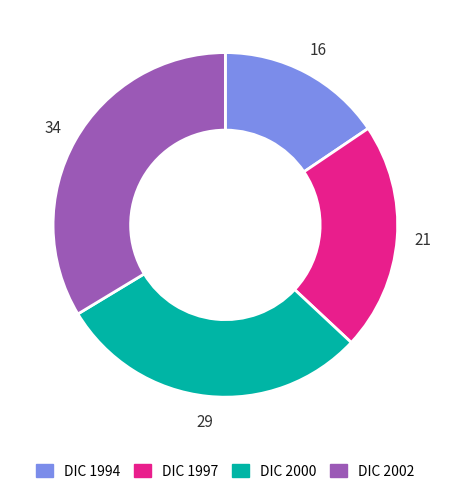

Do DIC 2002 and DIC 2000 together represent more than half of the pie?

Yes